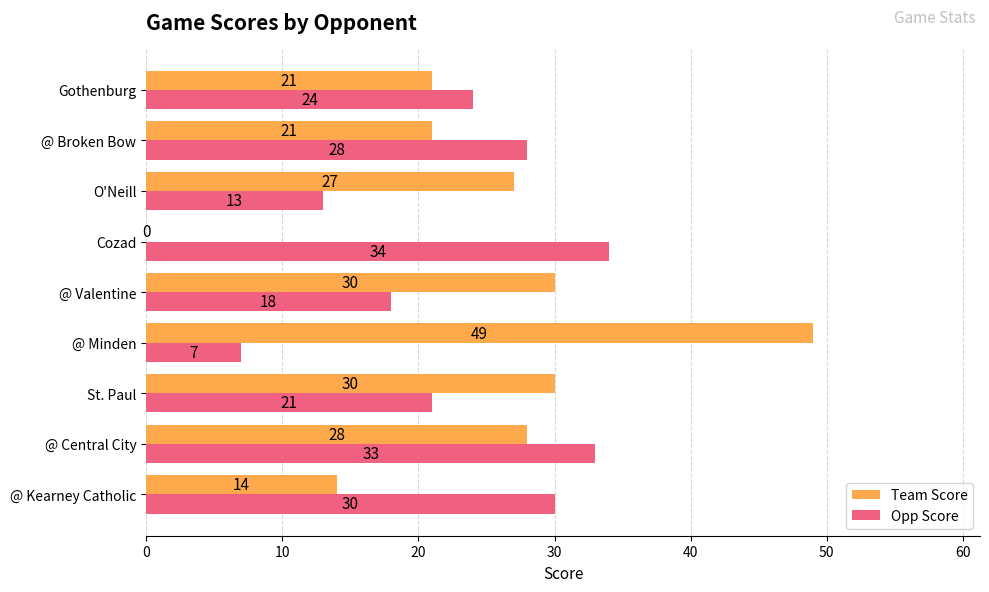

True or false: Opp Score has a value of 21 at St. Paul.

True